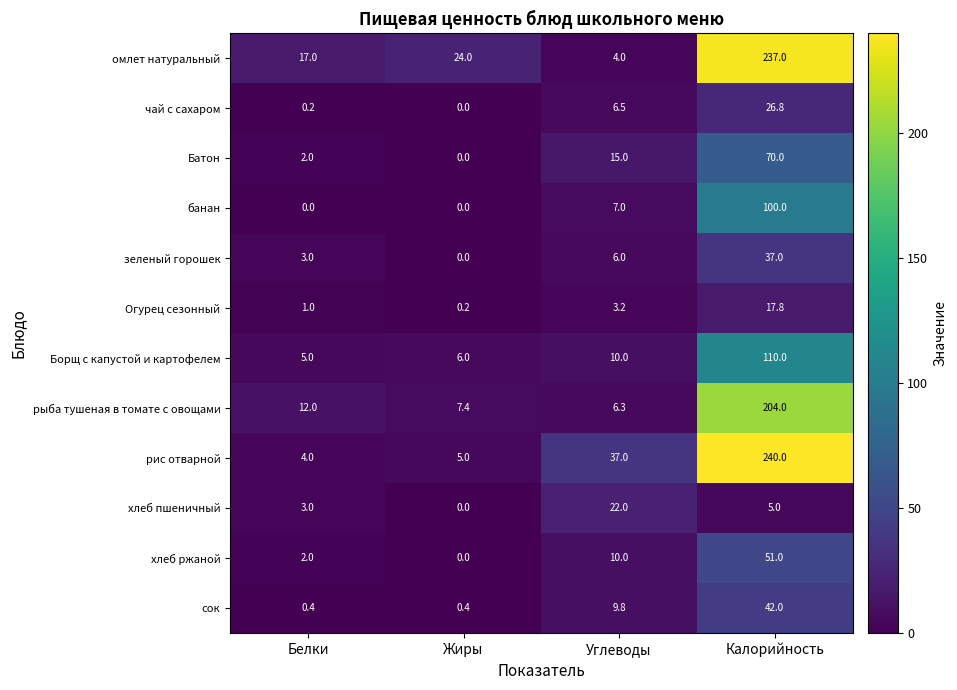

Which series has the largest total across all categories?

рис отварной